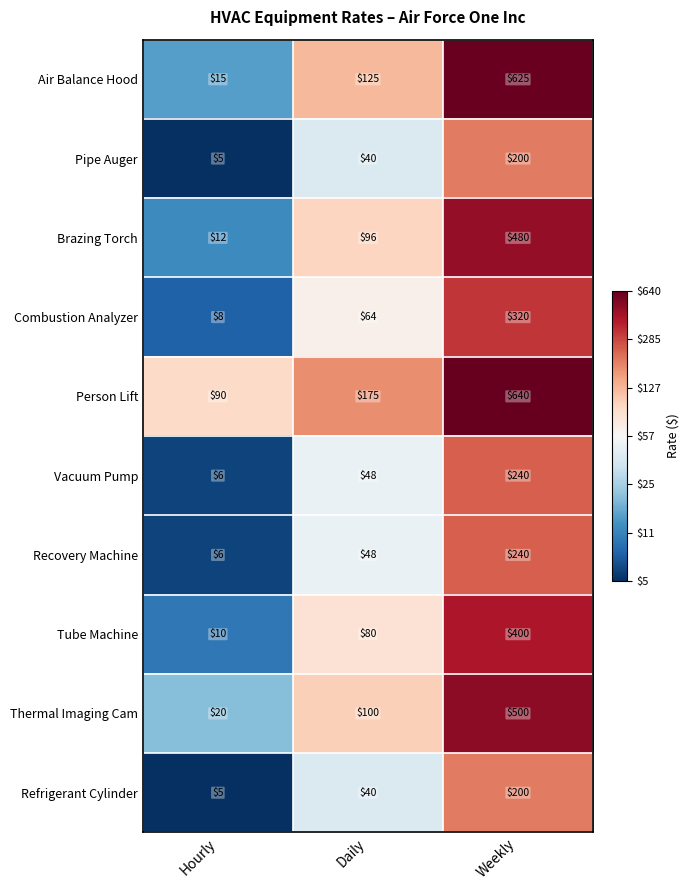

What is the sum of all Person Lift values?

905